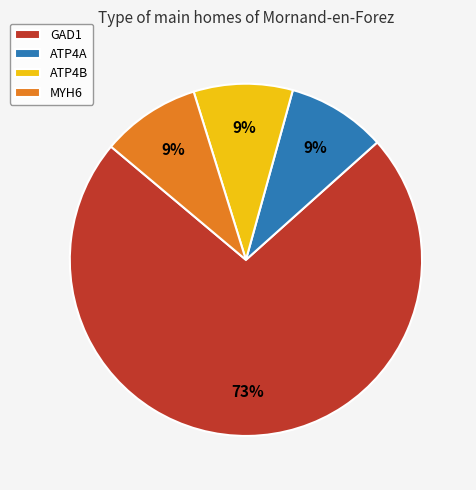

What percentage is the GAD1 slice, to the nearest percent?

73%